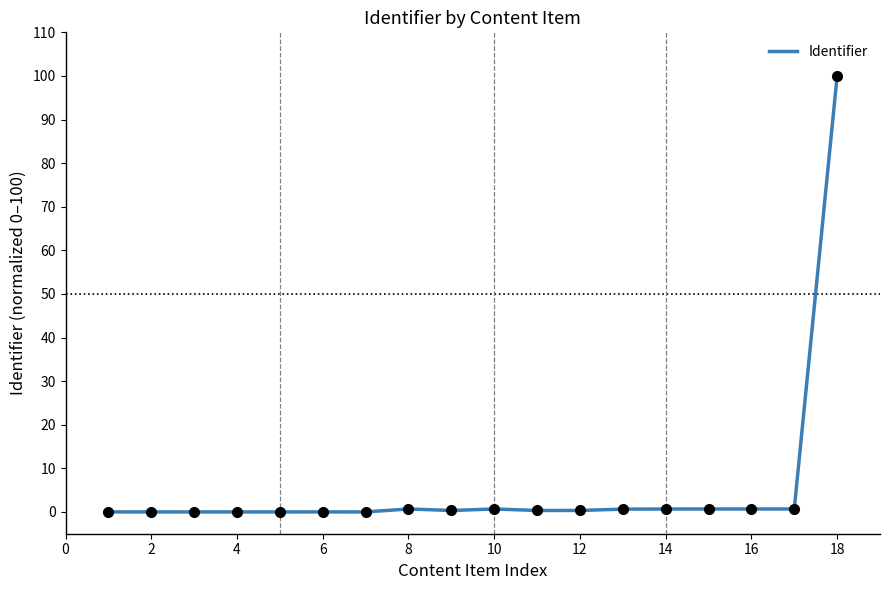

What is the greatest value displayed?

100.0